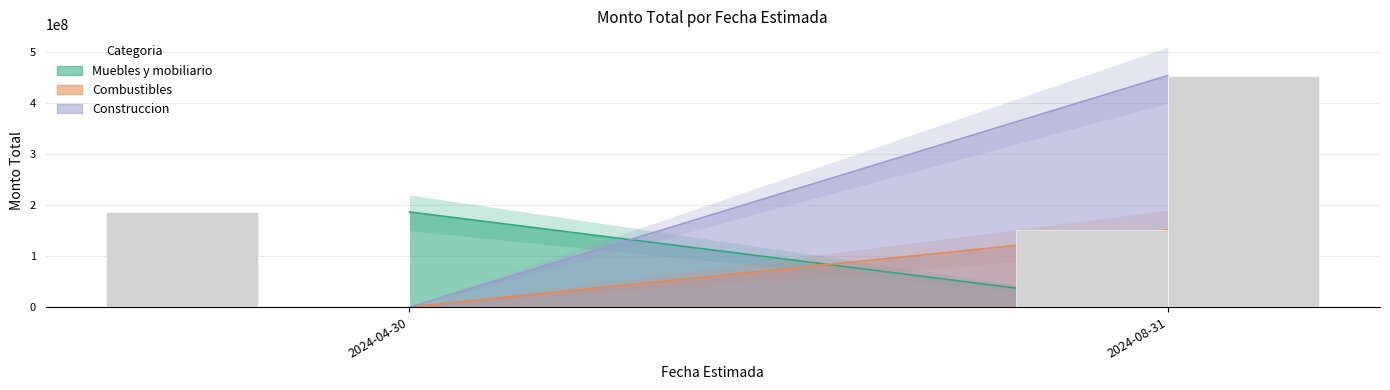

The Combustibles (observed) series shows 151240000 at 2024-08-31. True or false?

True